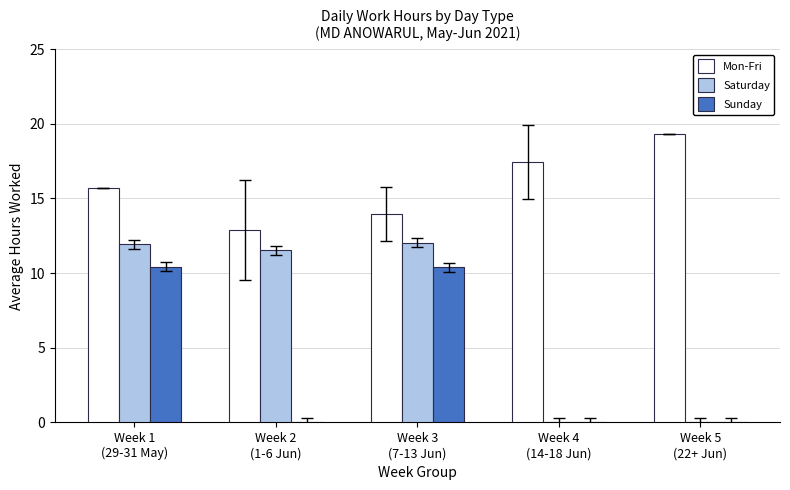

Which series changed the most between Week 4
(14-18 Jun) and Week 5
(22+ Jun)?

Mon-Fri